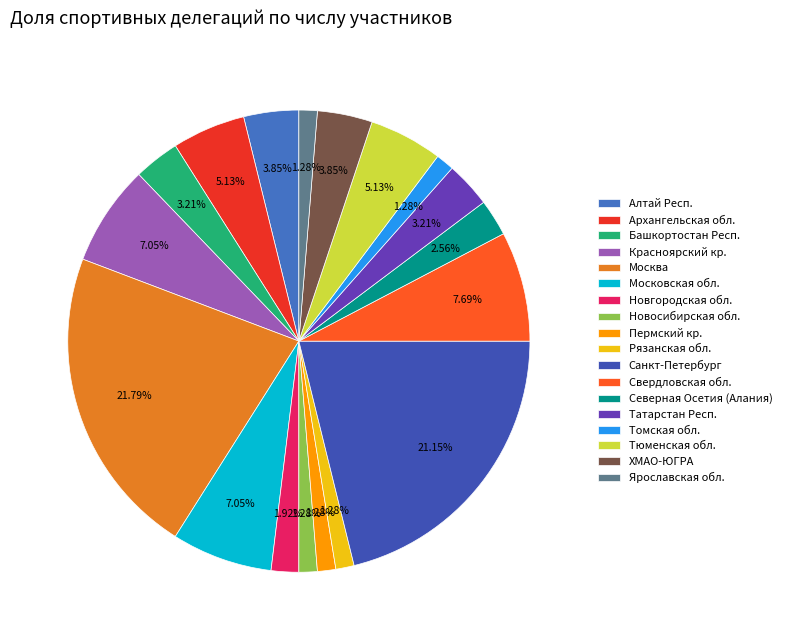

How many segments does this pie chart have?

18